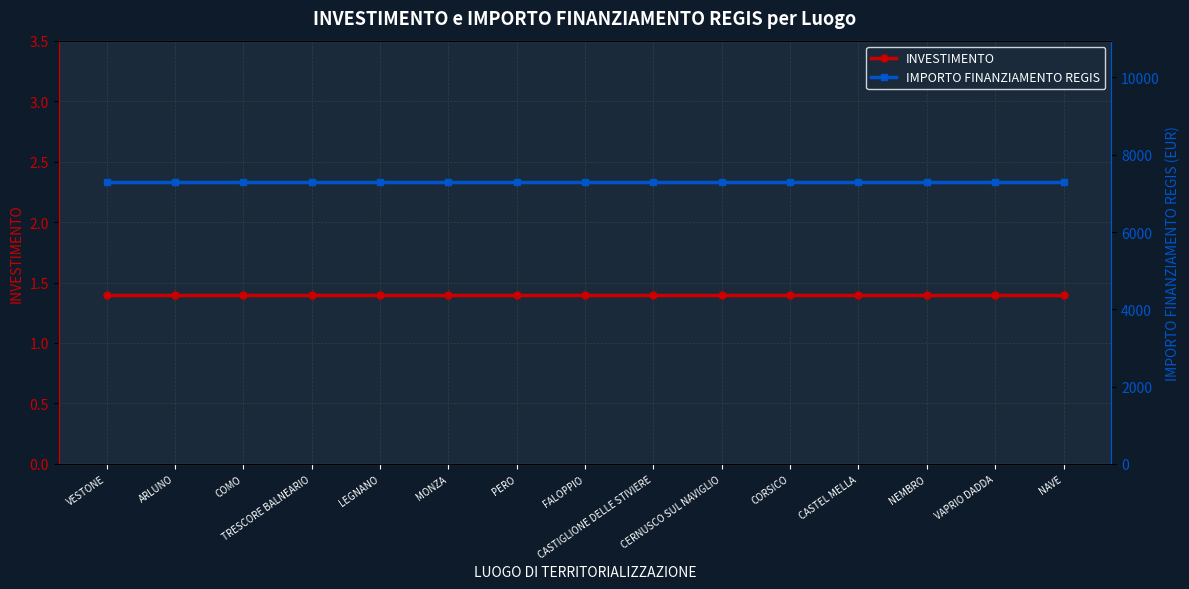

What is the highest value of the IMPORTO FINANZIAMENTO REGIS series?

7301.0